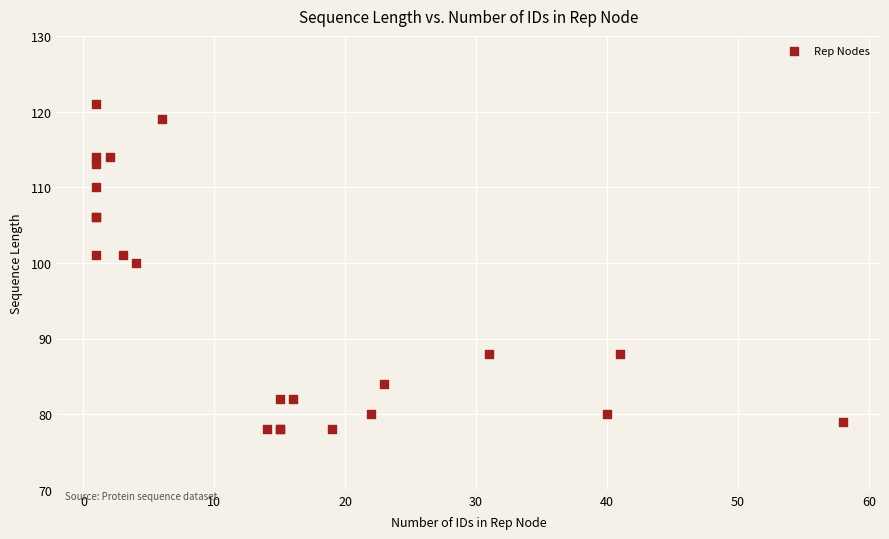

What Y value in the scatter plot is closest to 99?

100